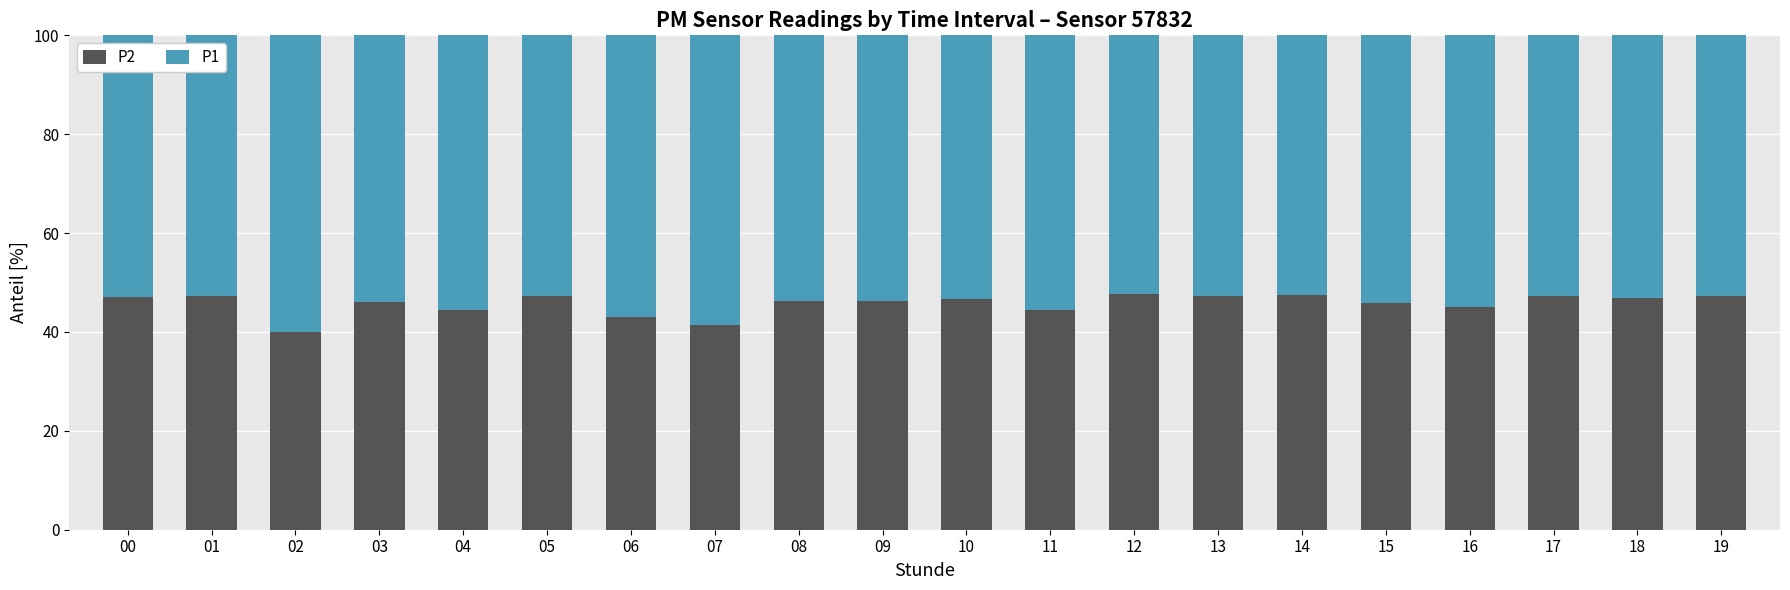

The P2 series shows 46.2 at 09. True or false?

True